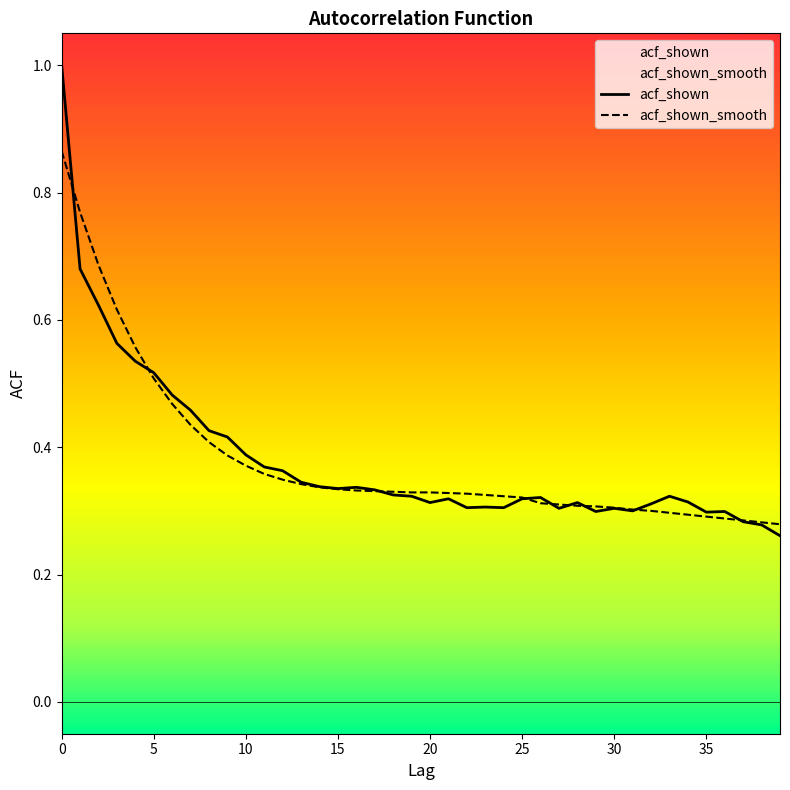

What is the maximum value shown in the chart?

1.0